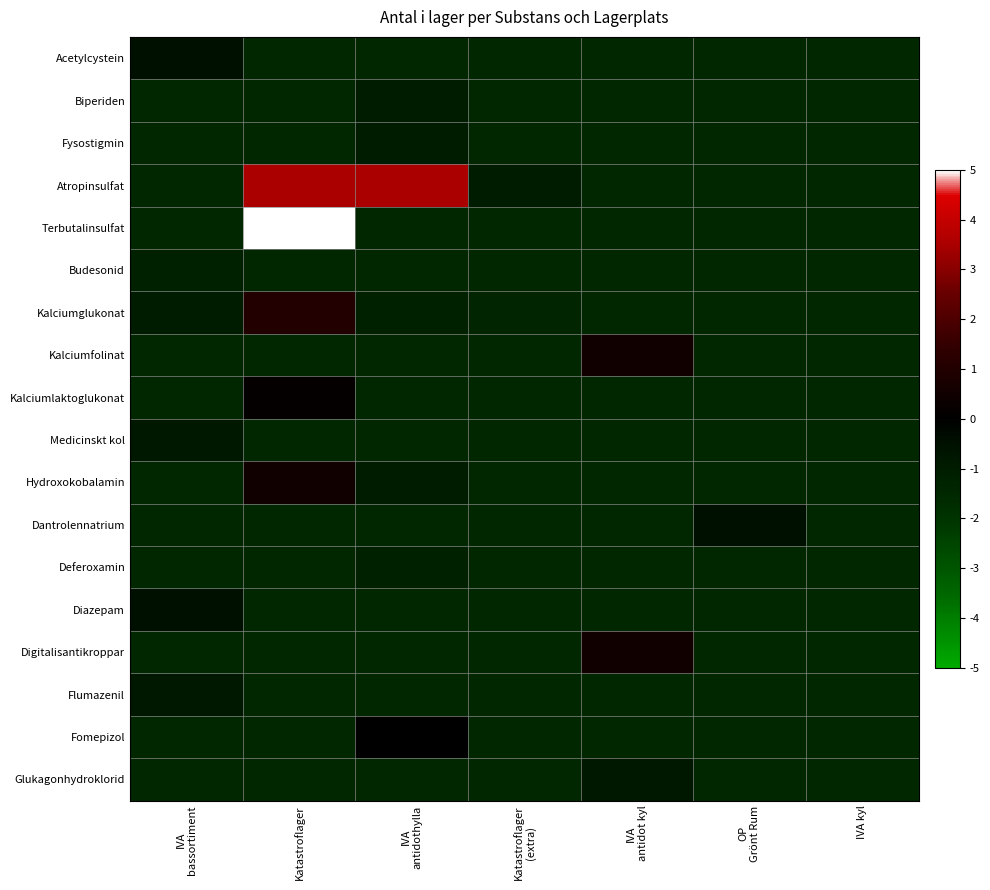

Between IVA bassortiment and Katastroflager, which series saw the biggest shift?

Terbutalinsulfat